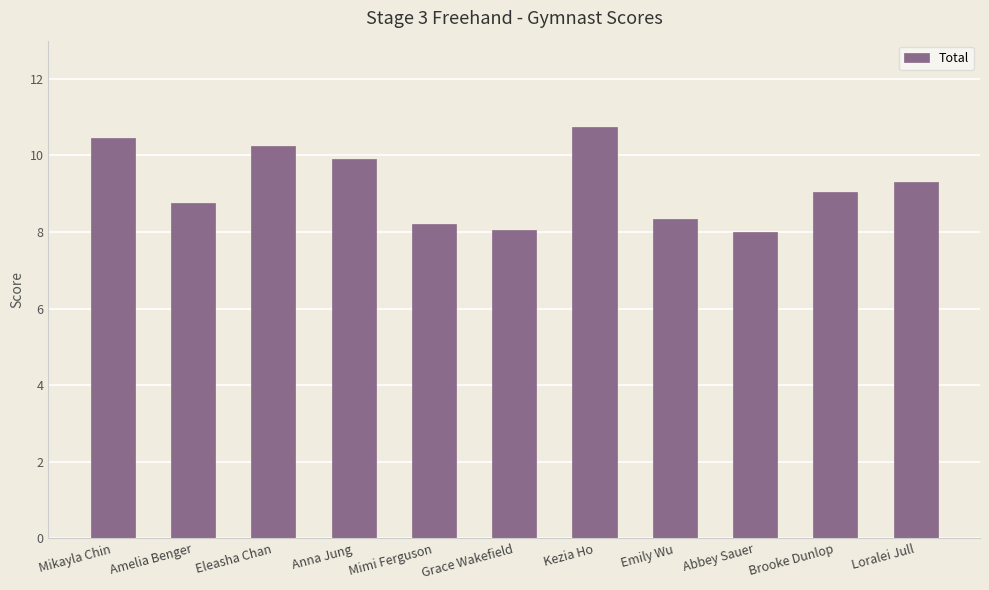

What is the average value?

9.2